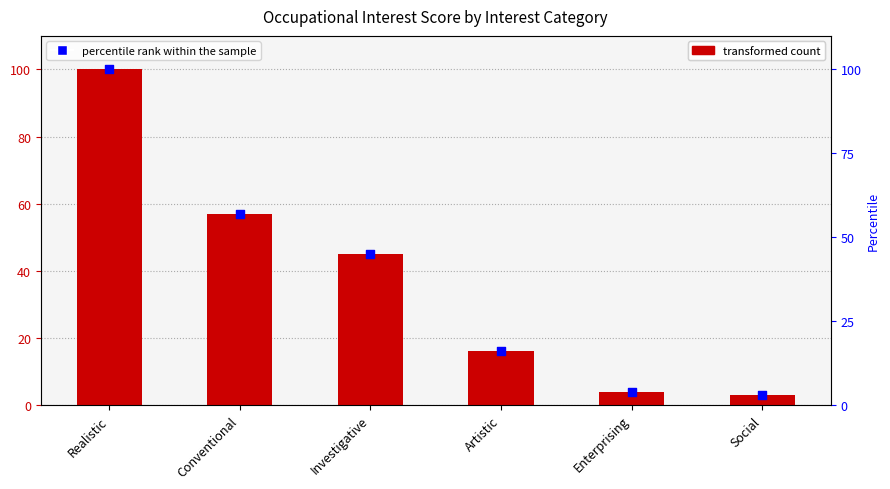

At how many categories does at least one series exceed 89?

1